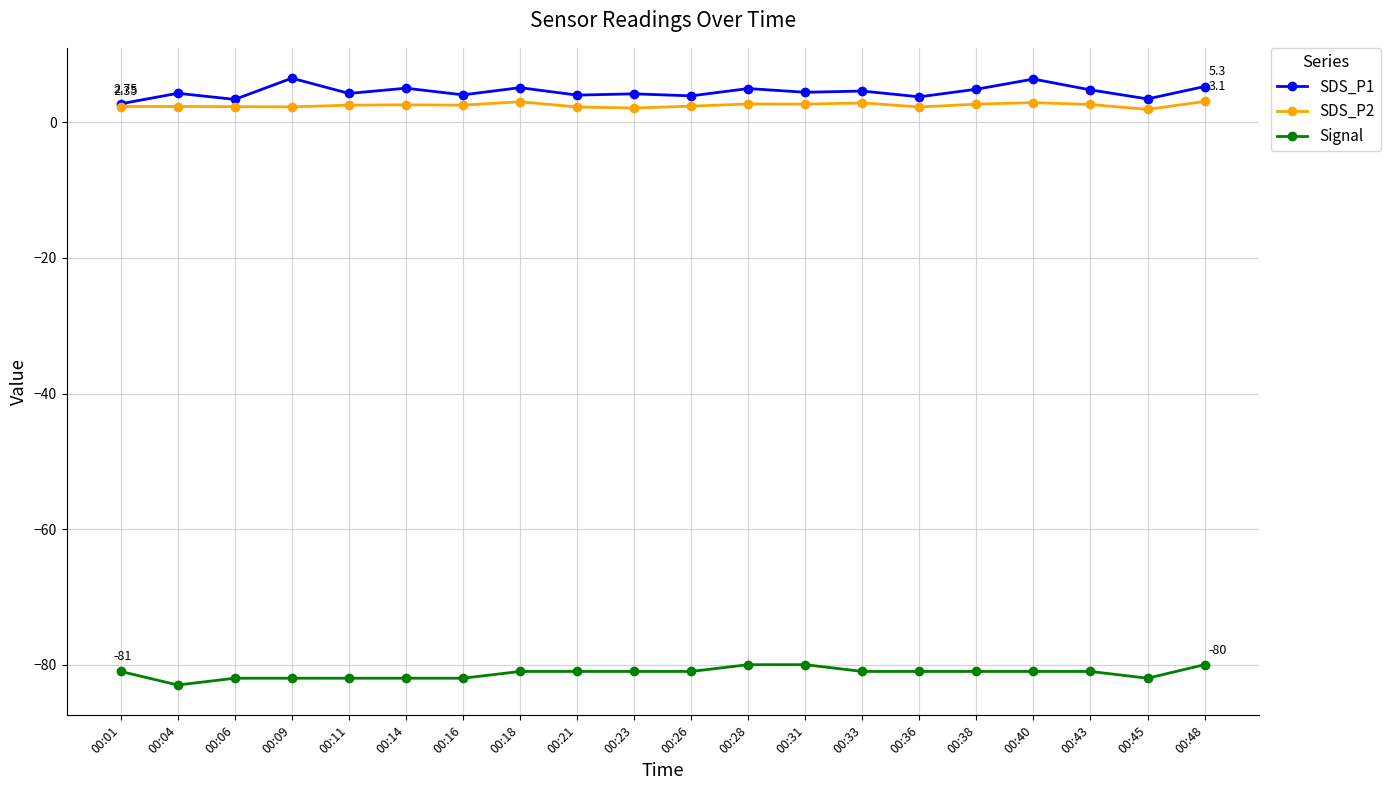

True or false: Signal and SDS_P1 intersect in this chart.

False